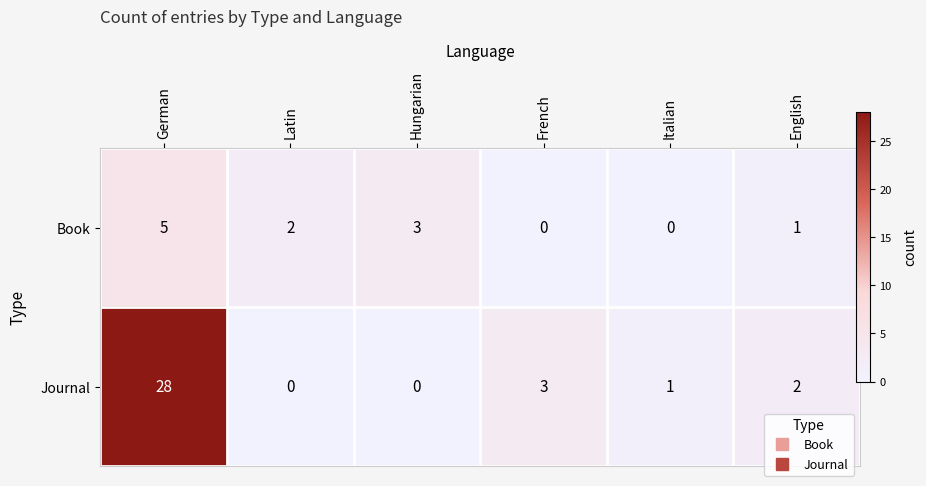

Which series has the largest total across all categories?

Journal